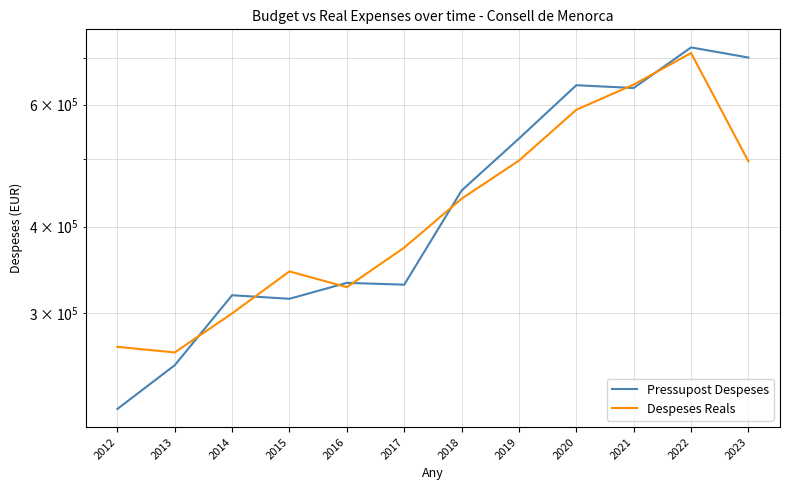

How many values in the Pressupost Despeses series are below 450883?

6